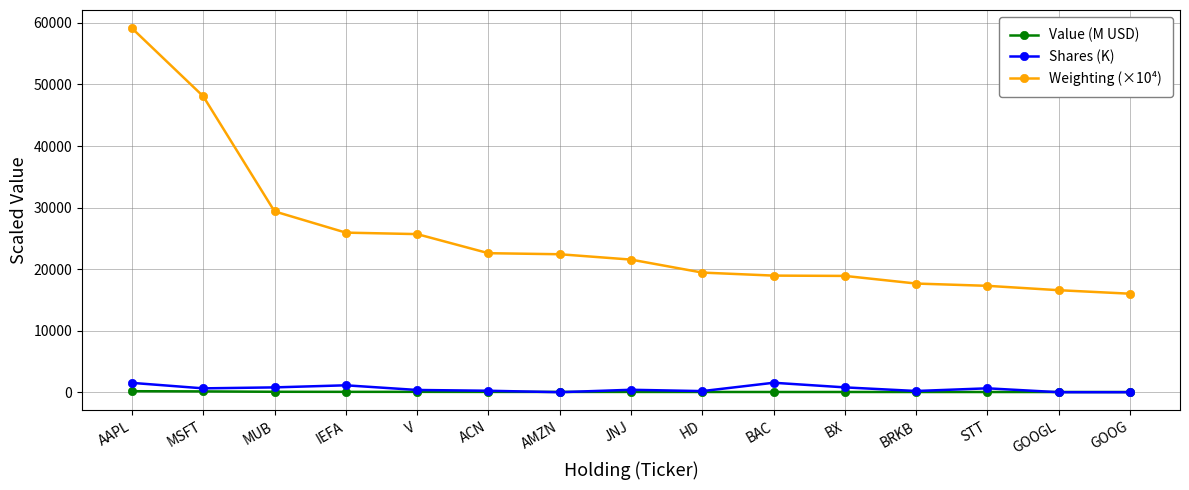

Is it true that Weighting (×10⁴) equals 19450.0 at HD?

True